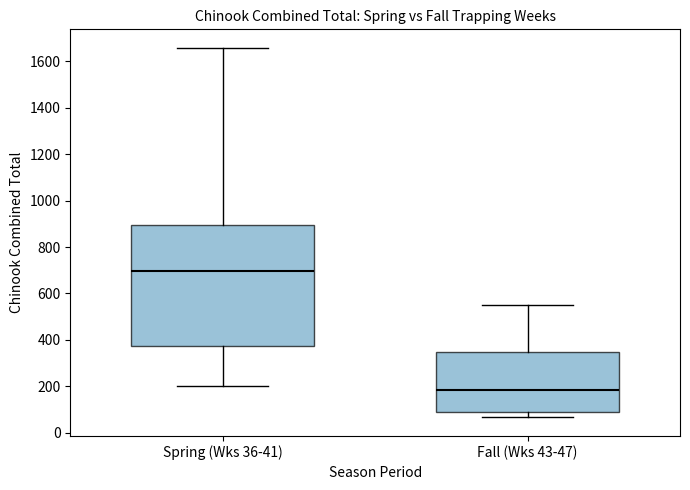

Which box has the lowest median line?

Fall (Wks 43-47)